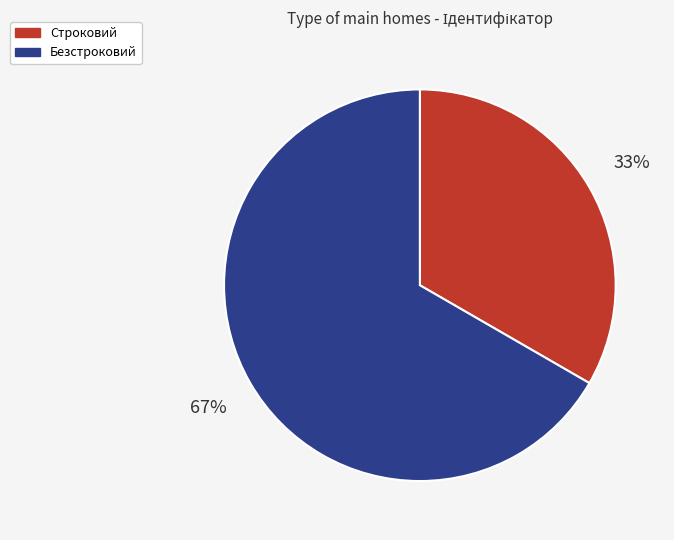

Is Безстроковий the majority of the pie?

Yes